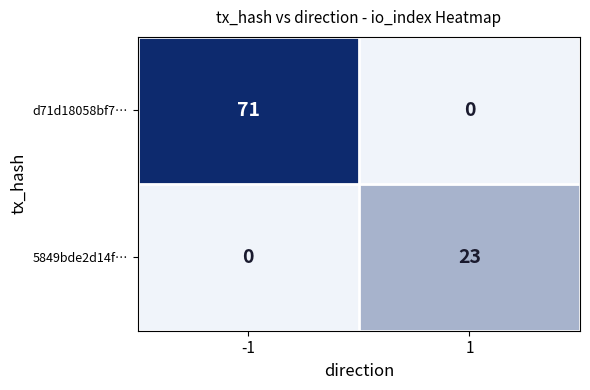

List the series in order of their peak value, highest first.

d71d18058bf7…, 5849bde2d14f…